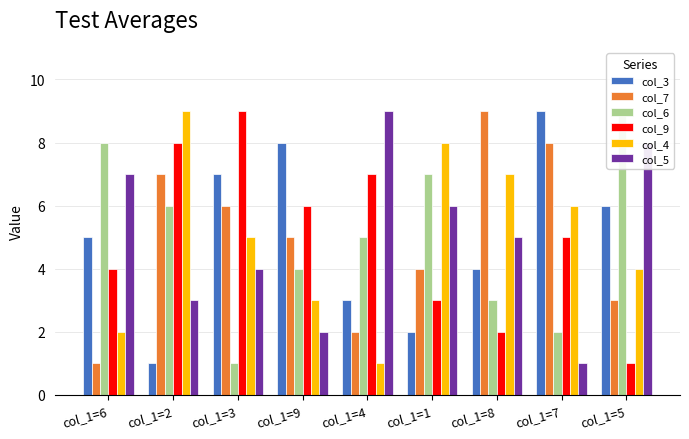

True or false: col_9 has a value of 1 at col_1=8.

False